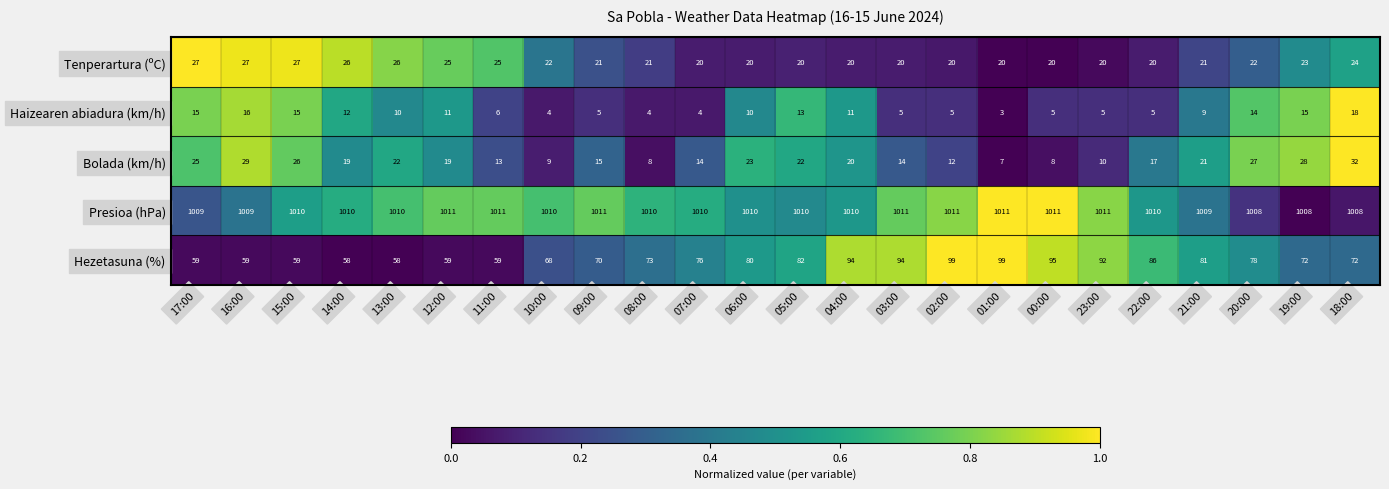

What is the spread (max minus min) of values at 17:00?

994